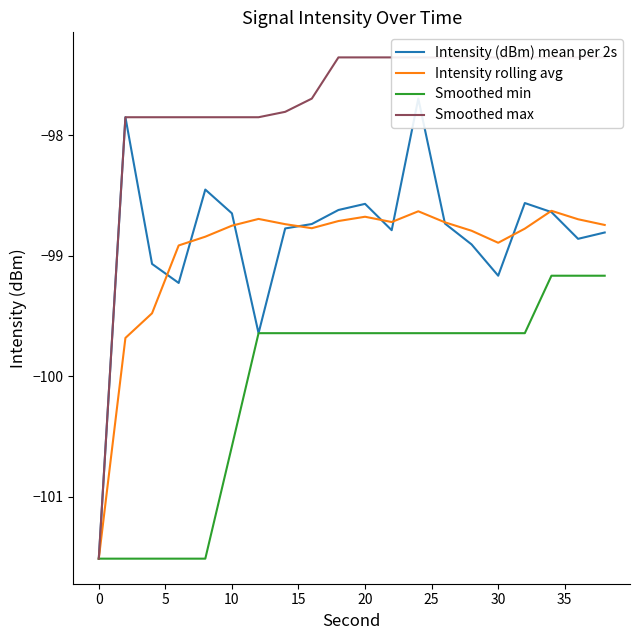

What is the maximum value for Intensity rolling avg?

-98.6